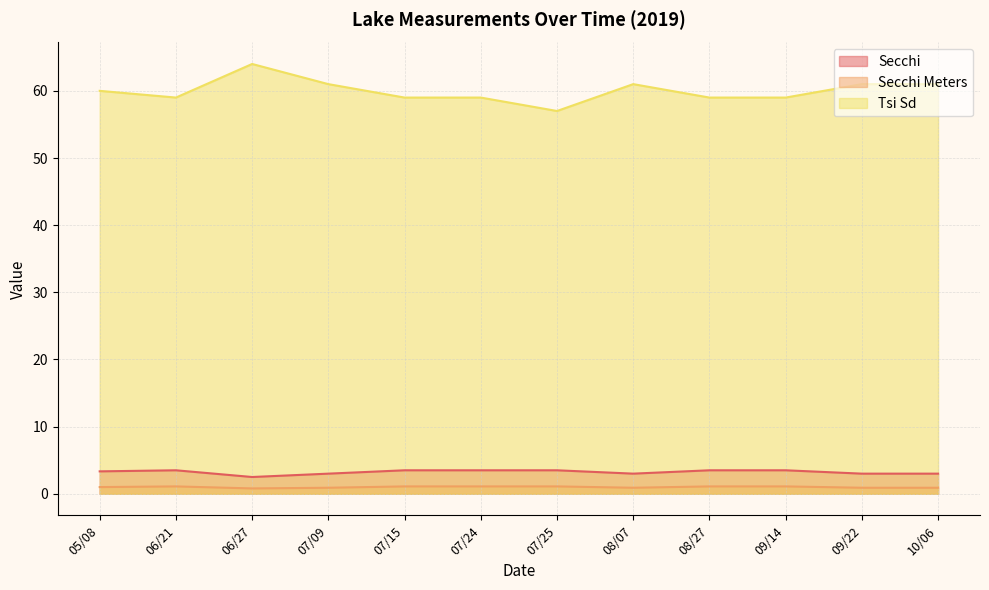

Where does the Secchi series first go above 3?

05/08